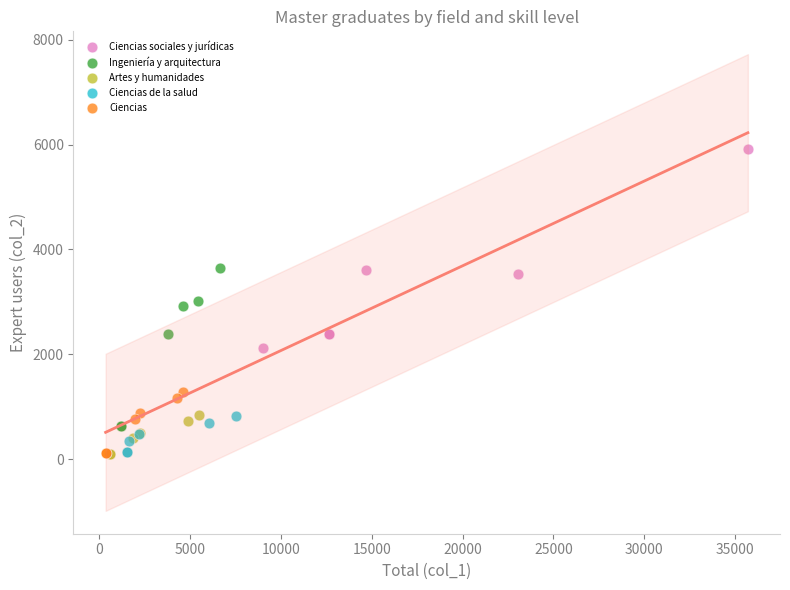

Which series reaches the maximum Y coordinate?

Ciencias sociales y jurídicas